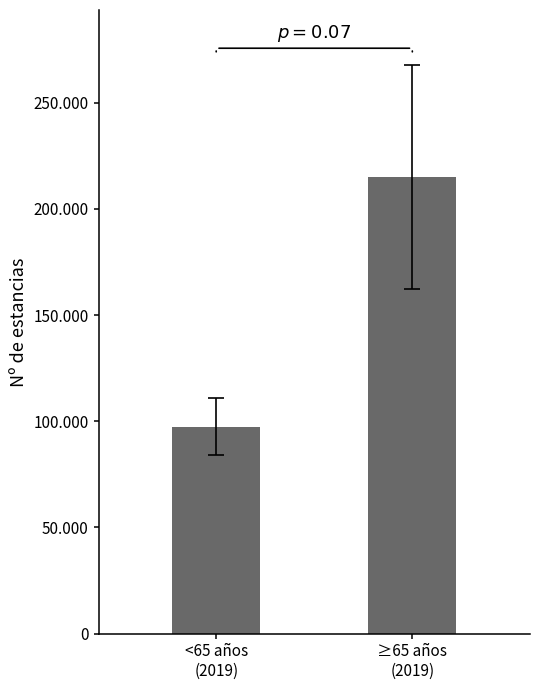

Are the bars horizontal?

No